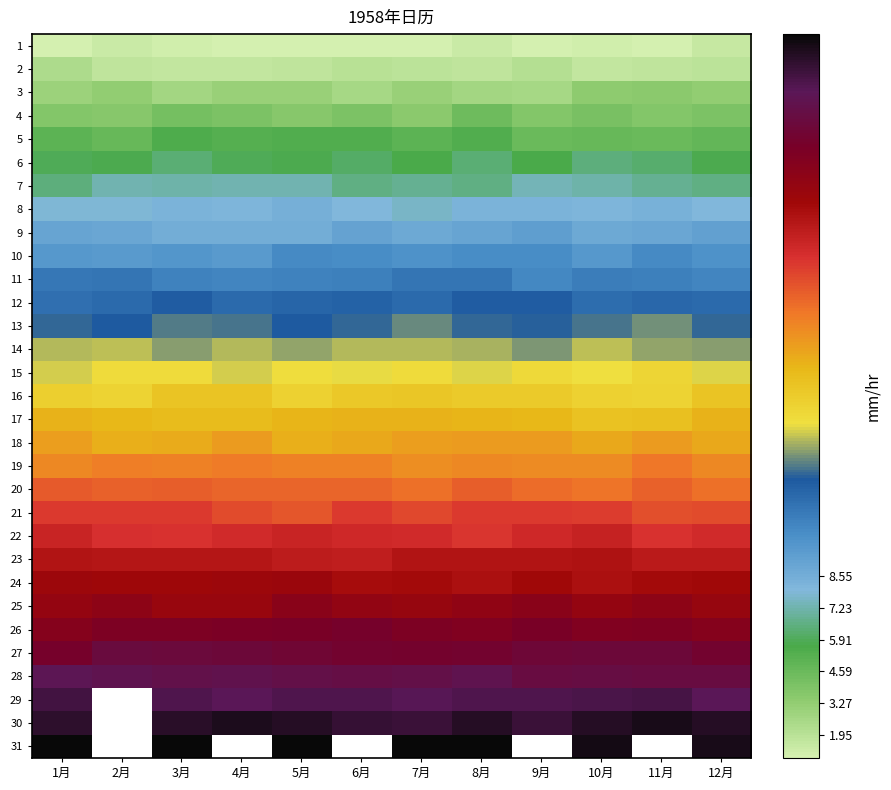

At which category is the sum across all series the highest?

8月